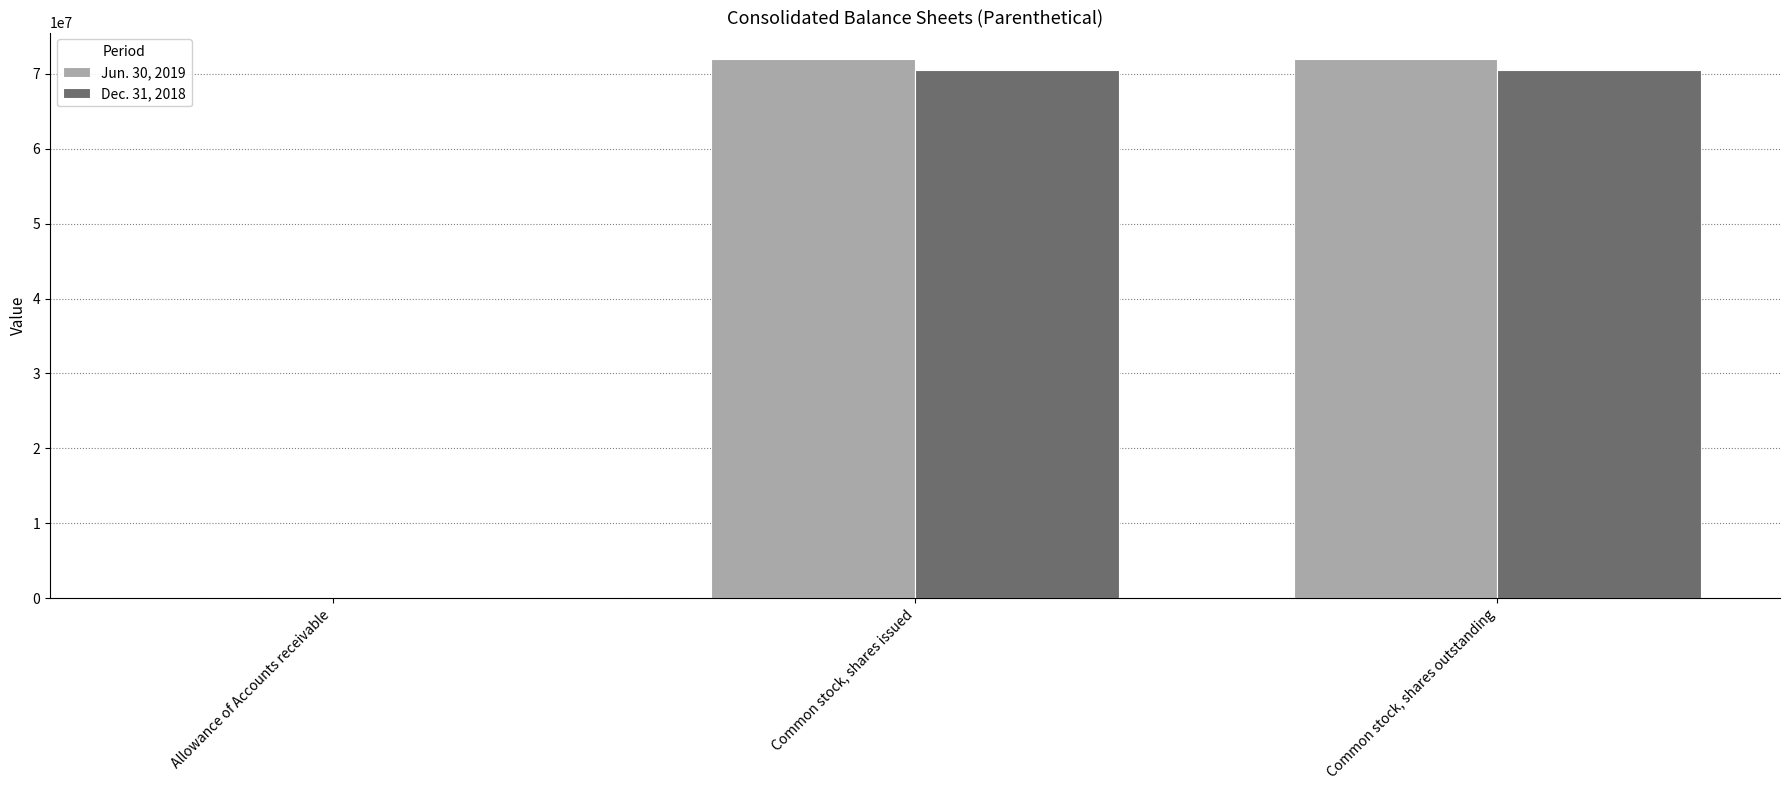

What is the total value across all series at Common stock, shares outstanding?

142450630